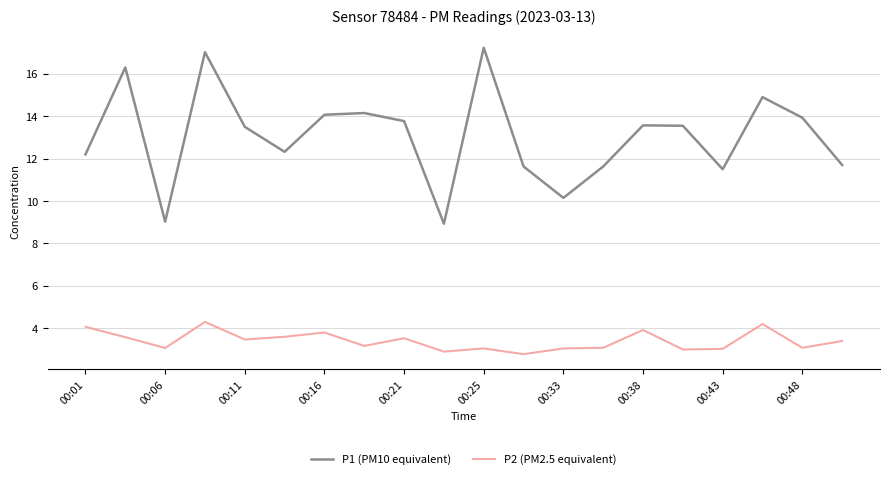

What is the highest value of the P1 (PM10 equivalent) series?

17.2